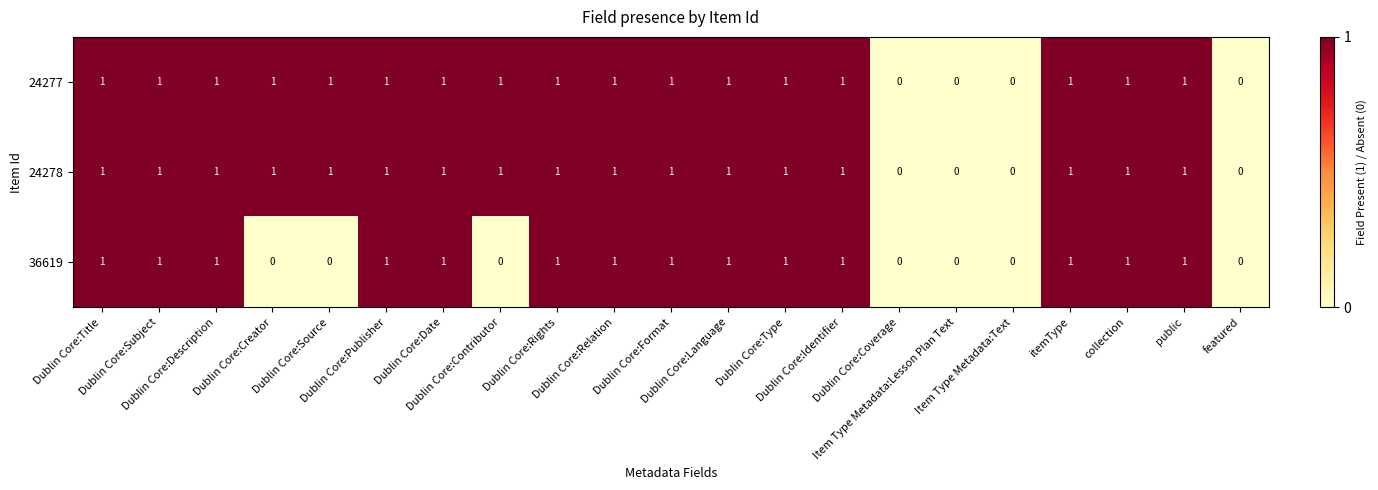

Count the 24277 values in the range 1 to 2.

17